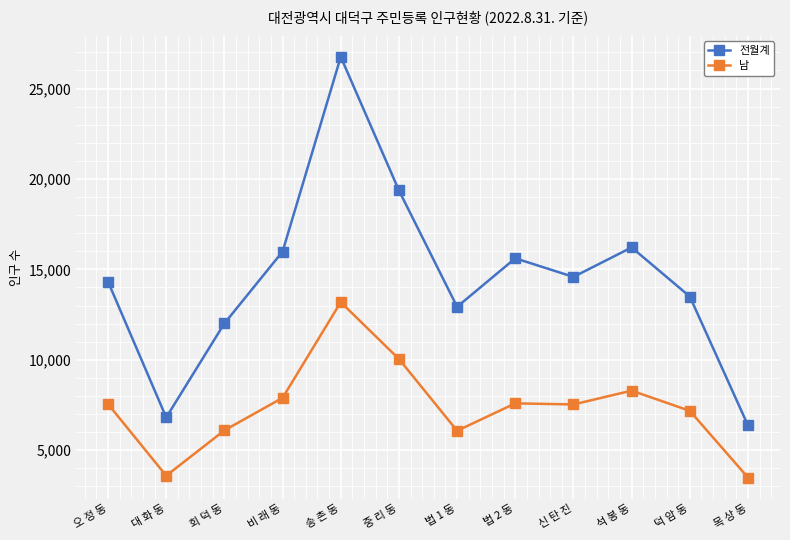

At which category is the sum across all series the highest?

송 촌 동